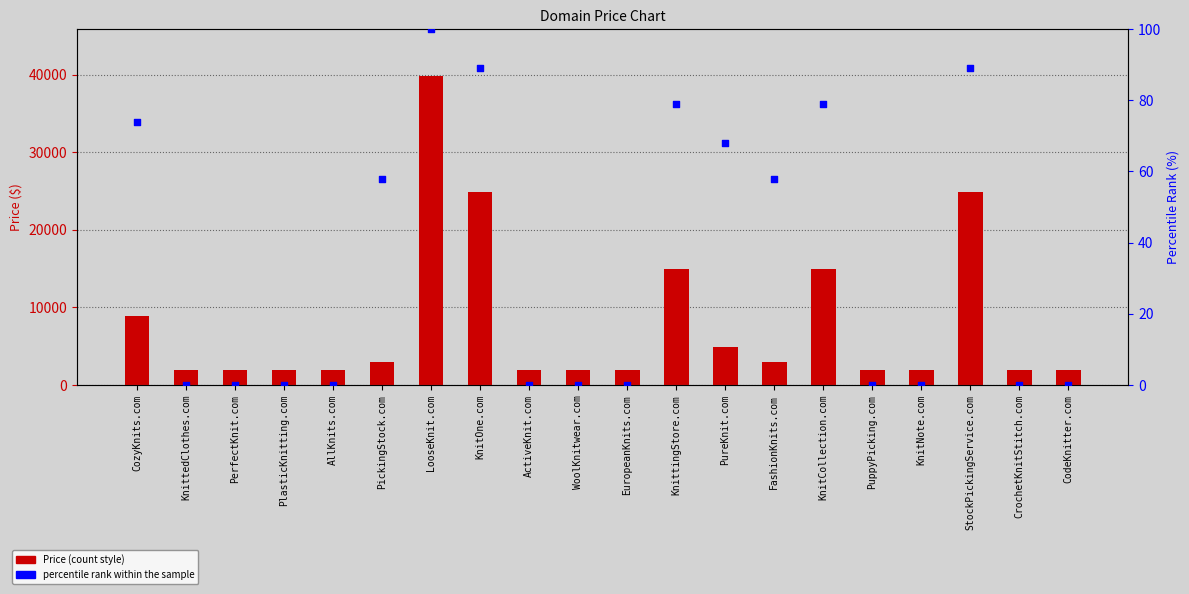

At which category is the sum across all series the highest?

LooseKnit.com